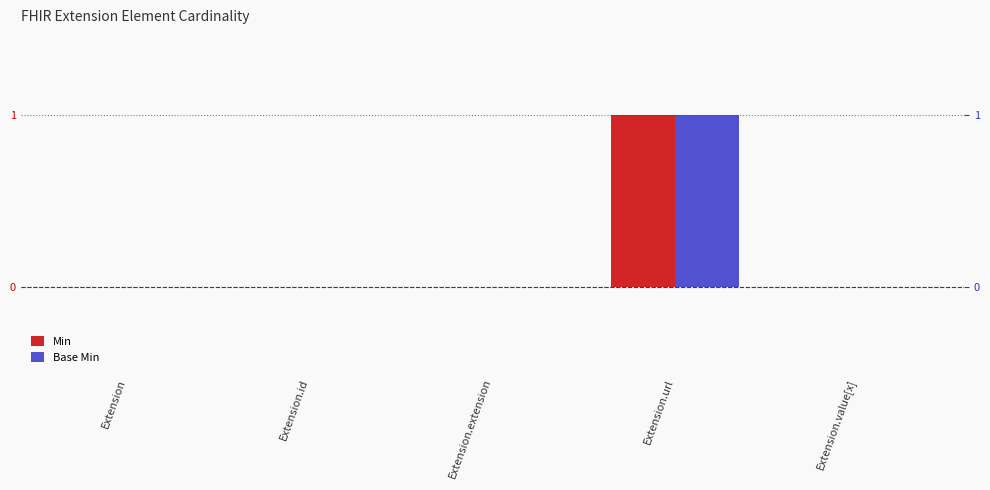

Which series changed the most between Extension.extension and Extension.url?

Min